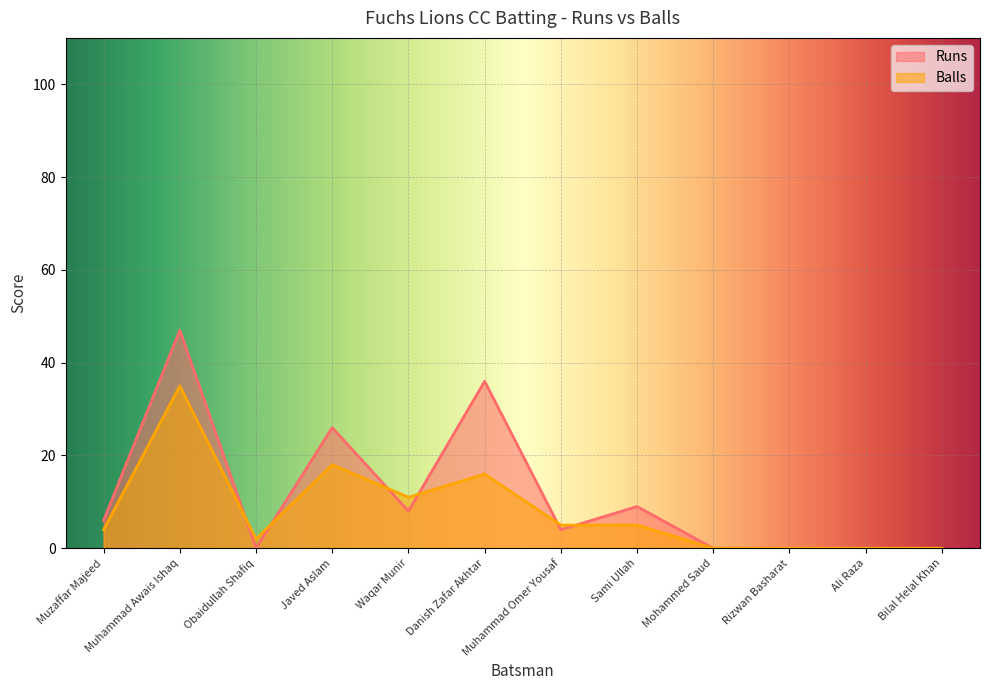

Where do Runs and Balls first cross each other?

Muhammad Awais Ishaq and Obaidullah Shafiq